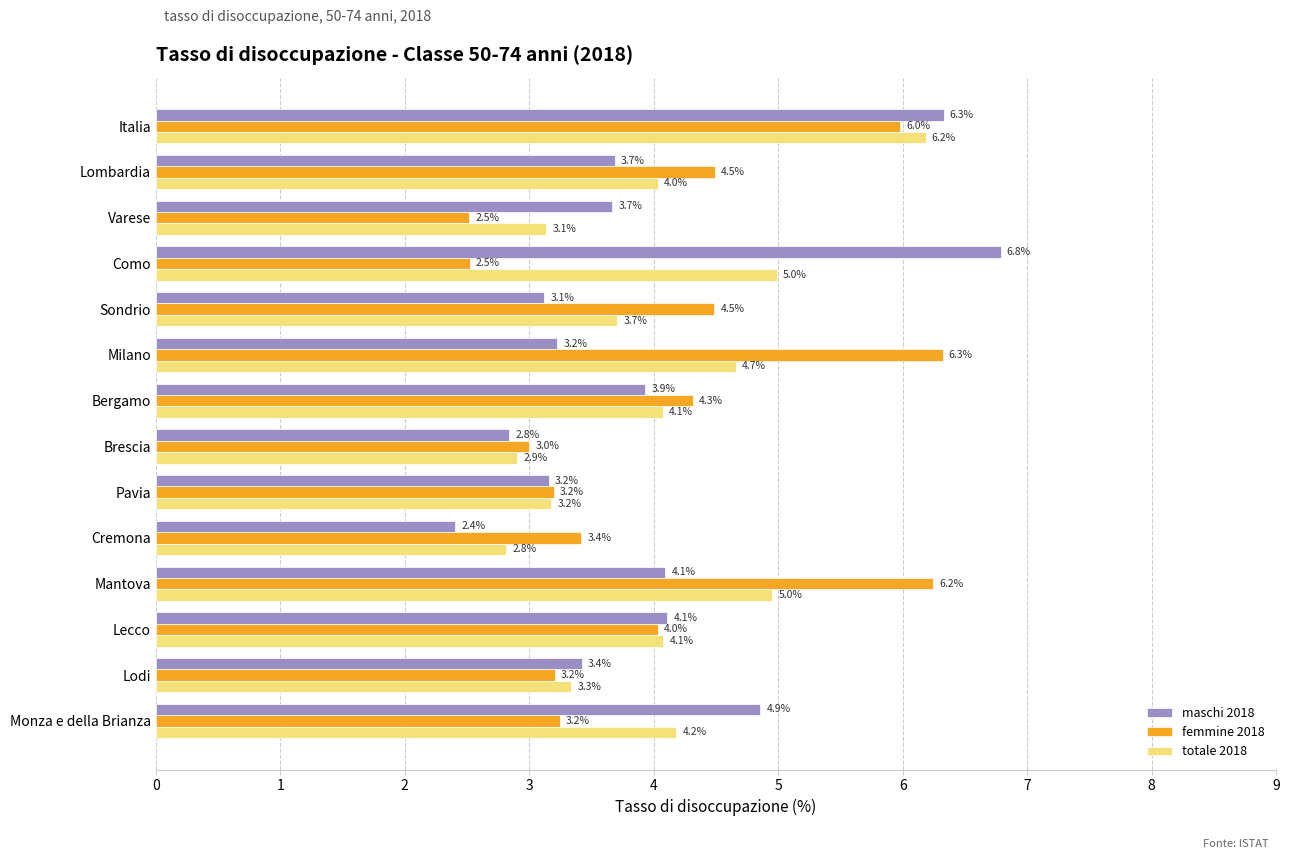

The value of totale 2018 at Pavia is 3.2. True or false?

True